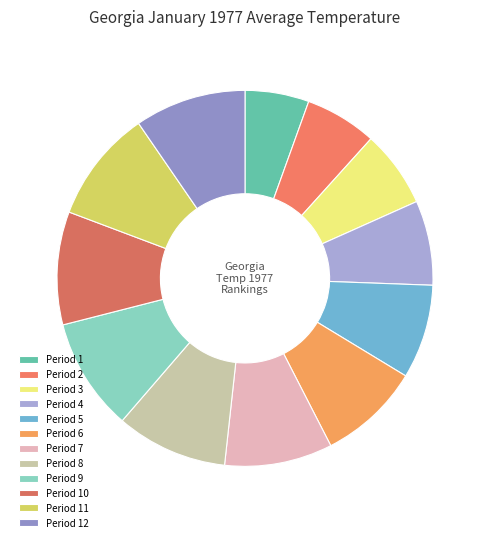

What is the total percentage of Period 8 and Period 4?

16.9%